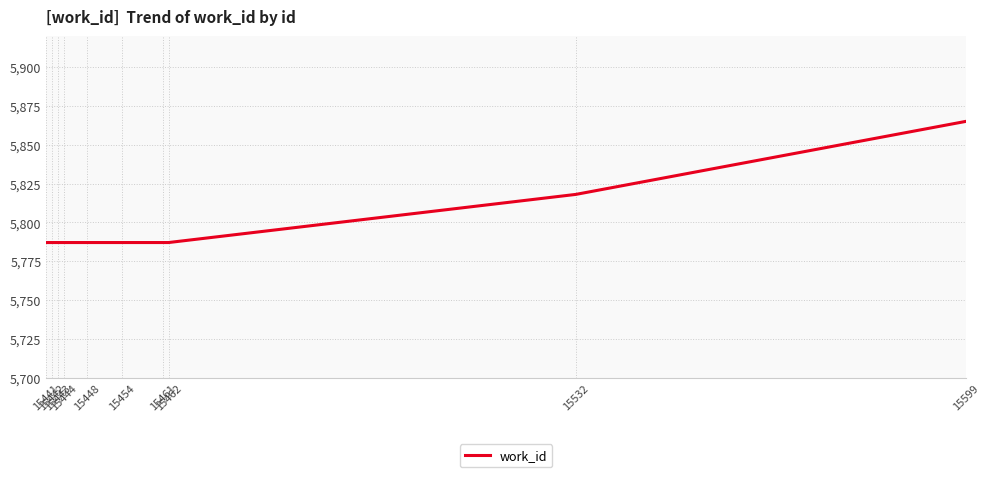

What value does the data have at 15461, to the nearest 10?

5790